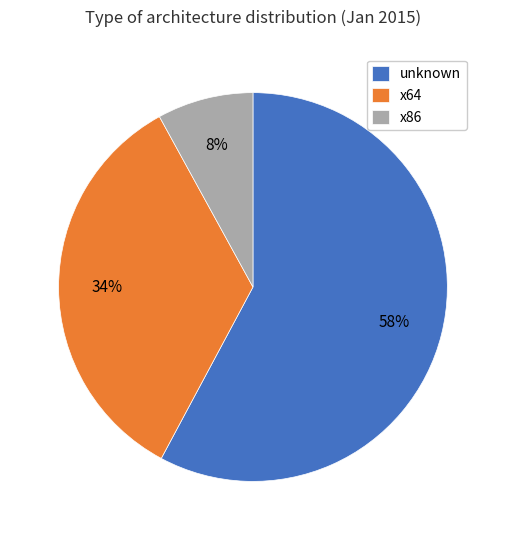

What is the largest slice in the pie chart?

unknown